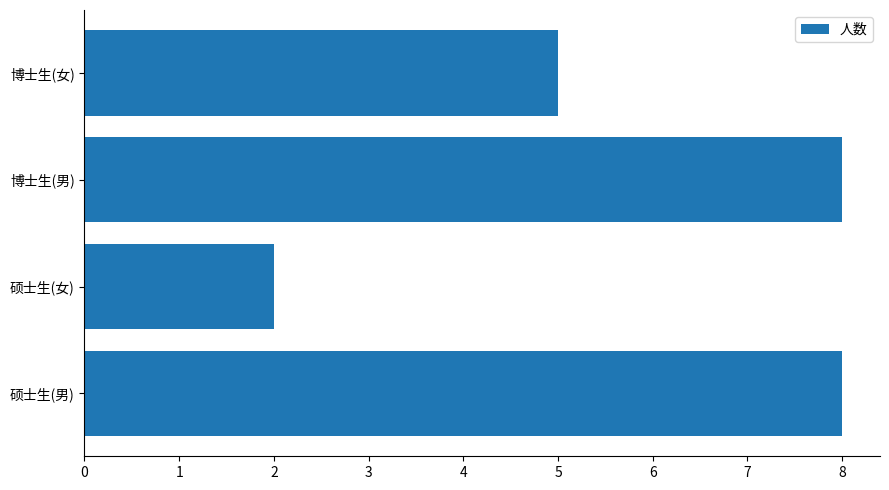

Reading top to bottom, extract all data points from this chart.

5	8	2	8